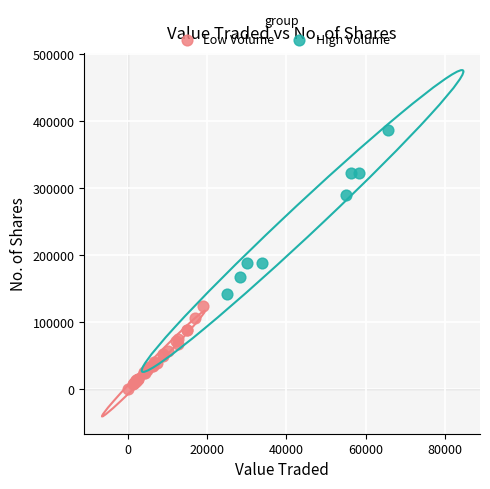

Which series has the largest Y range (max minus min)?

High Volume